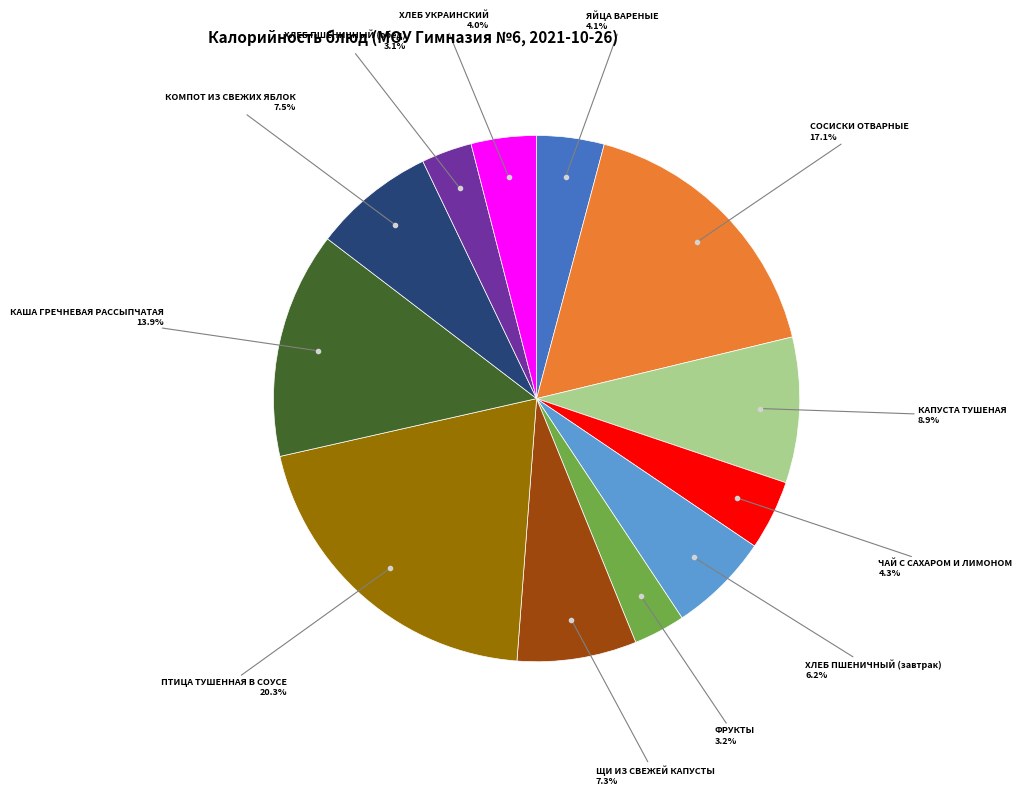

Is there any slice that represents more than half of the pie?

No